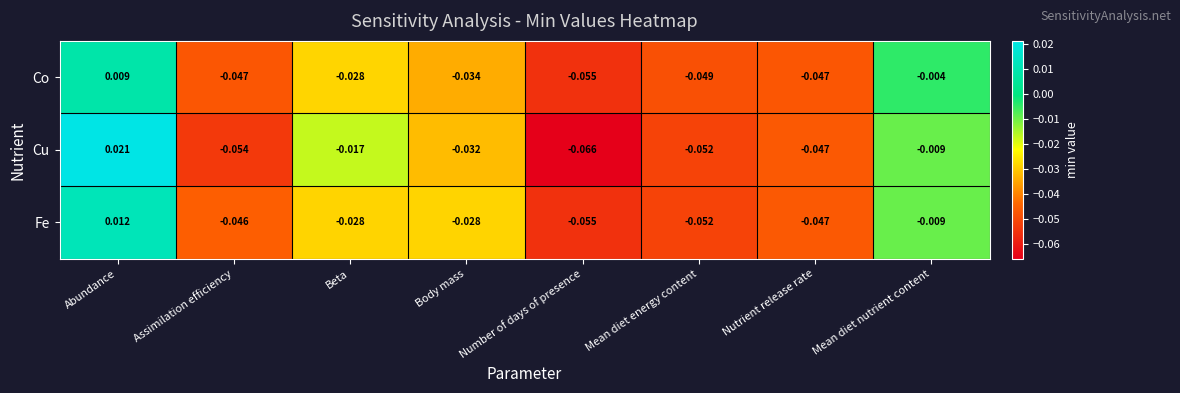

Rank the series by their average value, from highest to lowest.

Fe, Co, Cu